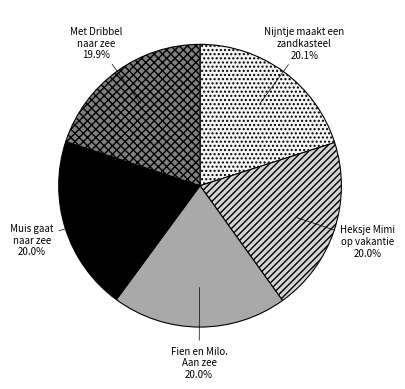

How many segments does this pie chart have?

5